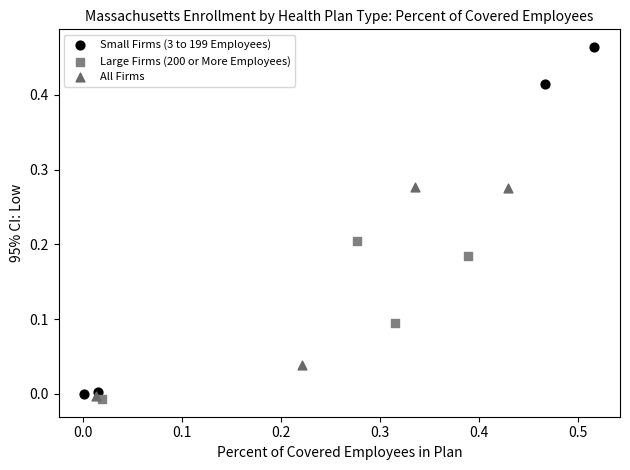

Which series has the largest Y range (max minus min)?

Small Firms (3 to 199 Employees)